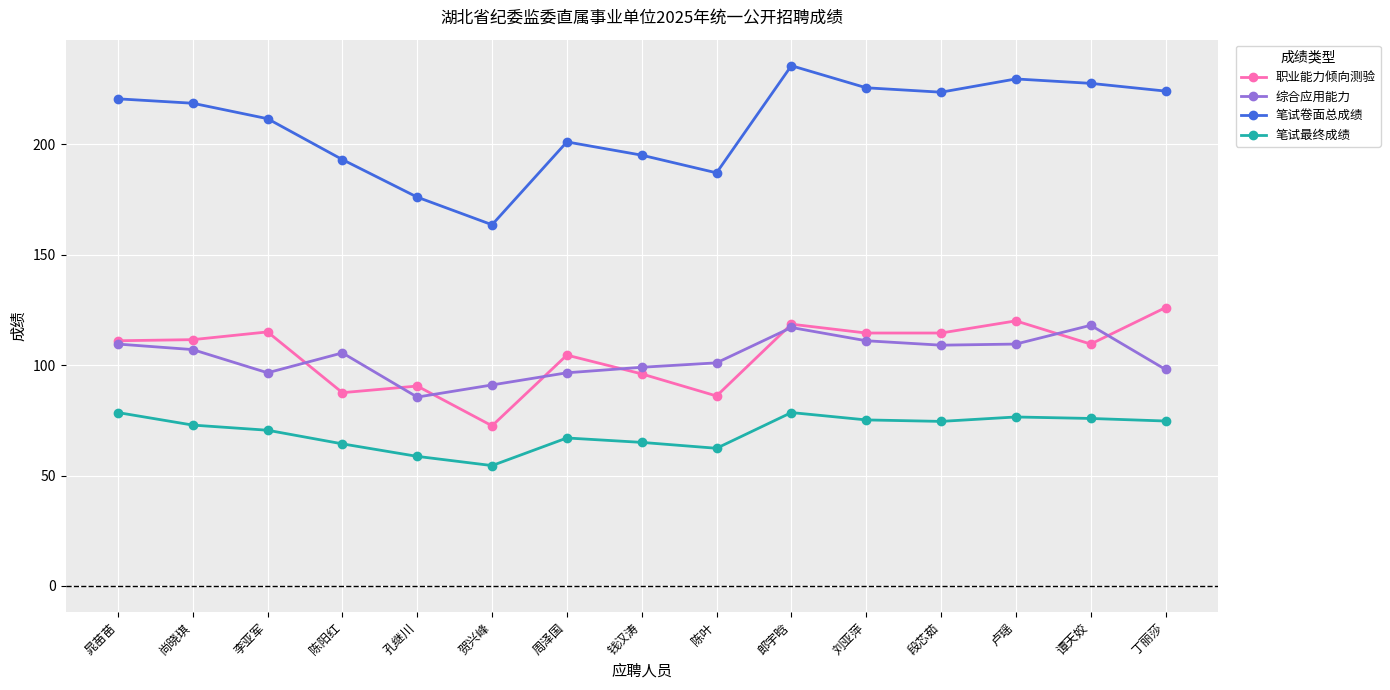

What is the label of the 7th point from the right?

陈叶